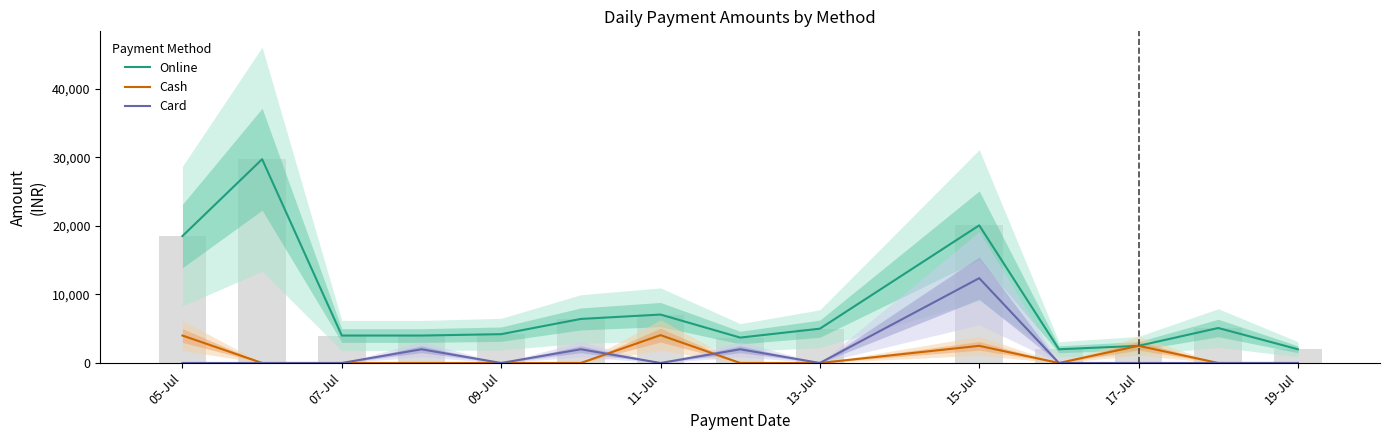

Does the chart contain stacked bars?

No